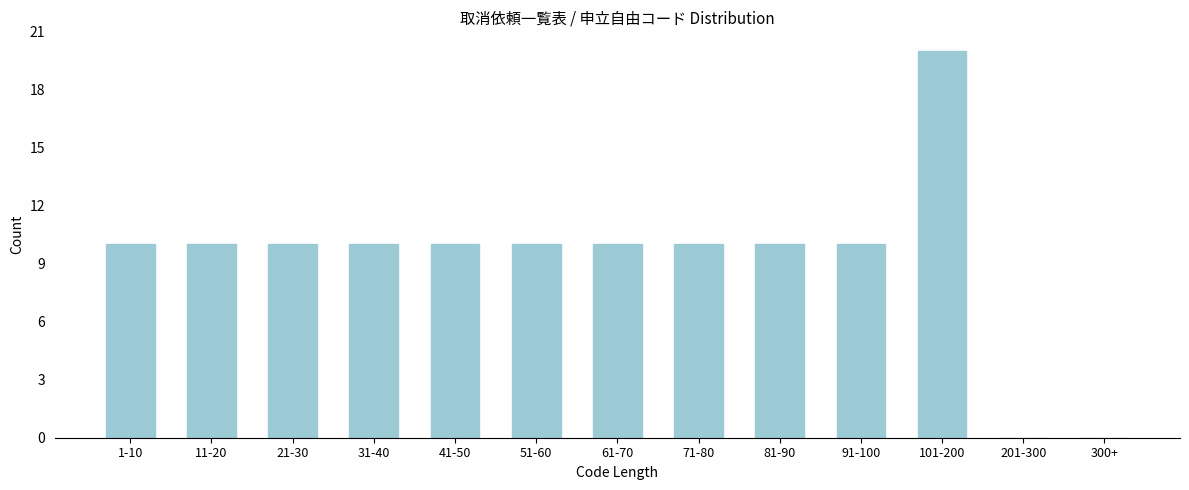

Reading right to left, what are all the values shown in this chart?

300+=0	201-300=0	101-200=20	91-100=10	81-90=10	71-80=10	61-70=10	51-60=10	41-50=10	31-40=10	21-30=10	11-20=10	1-10=10